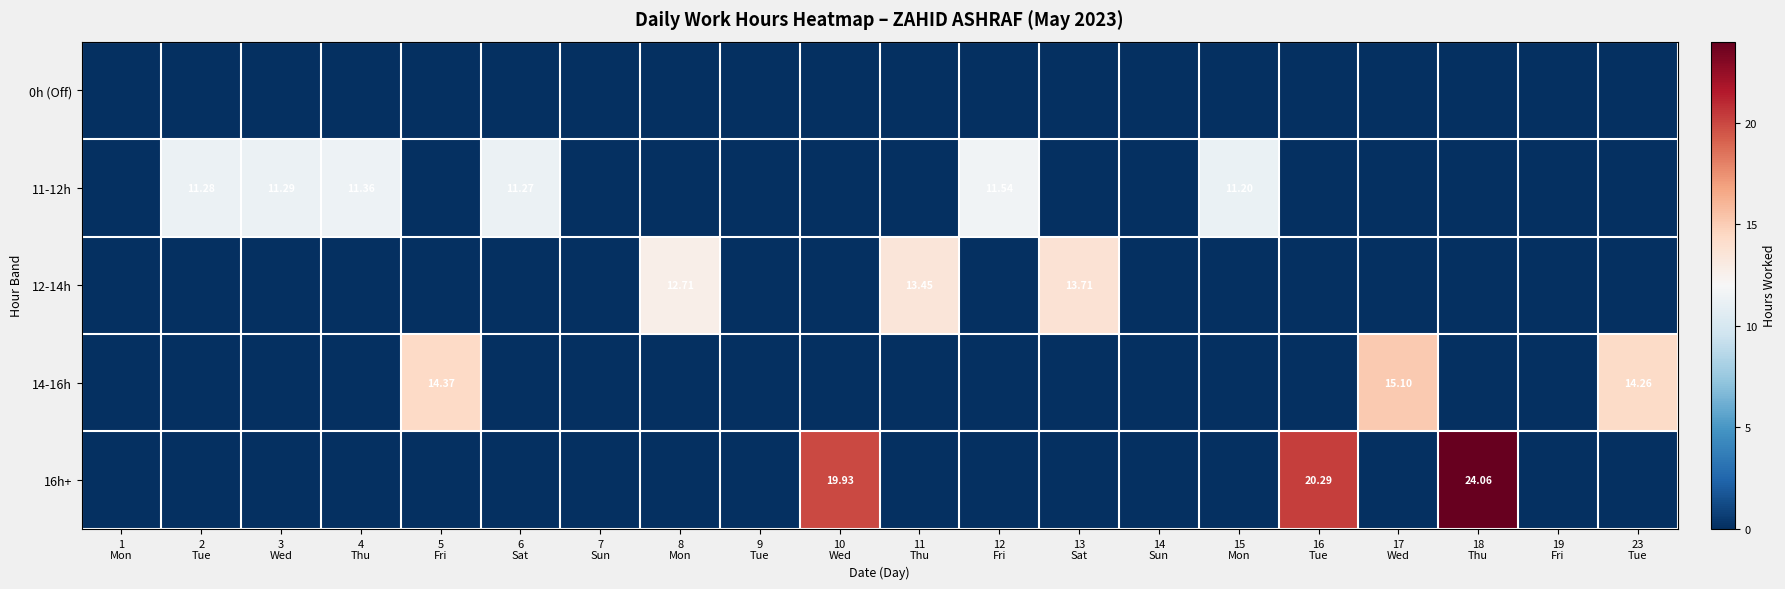

At which category is the sum across all series the highest?

18
Thu